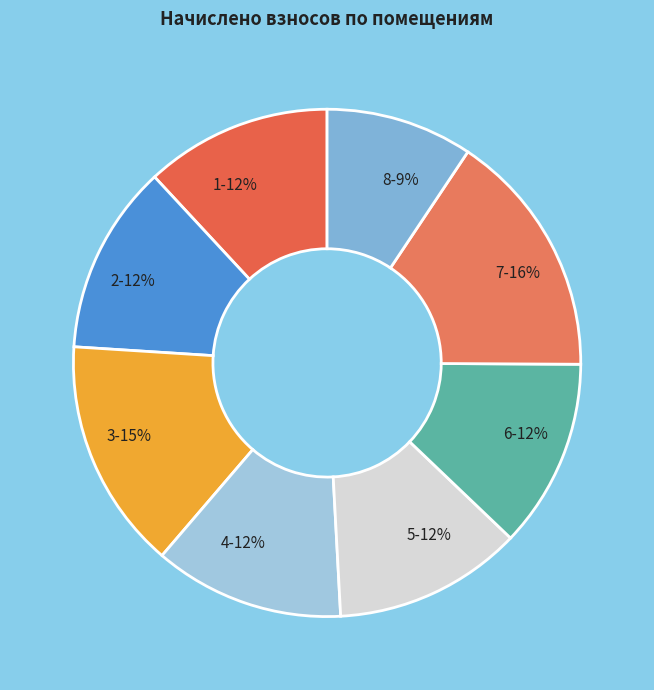

What percentage is the 5 slice, to the nearest percent?

12%